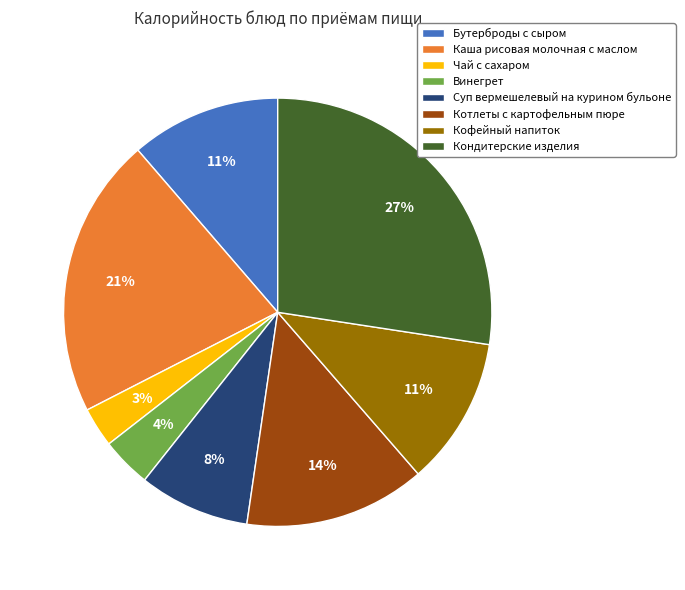

Is it true that Кофейный напиток is 11% of the pie?

True